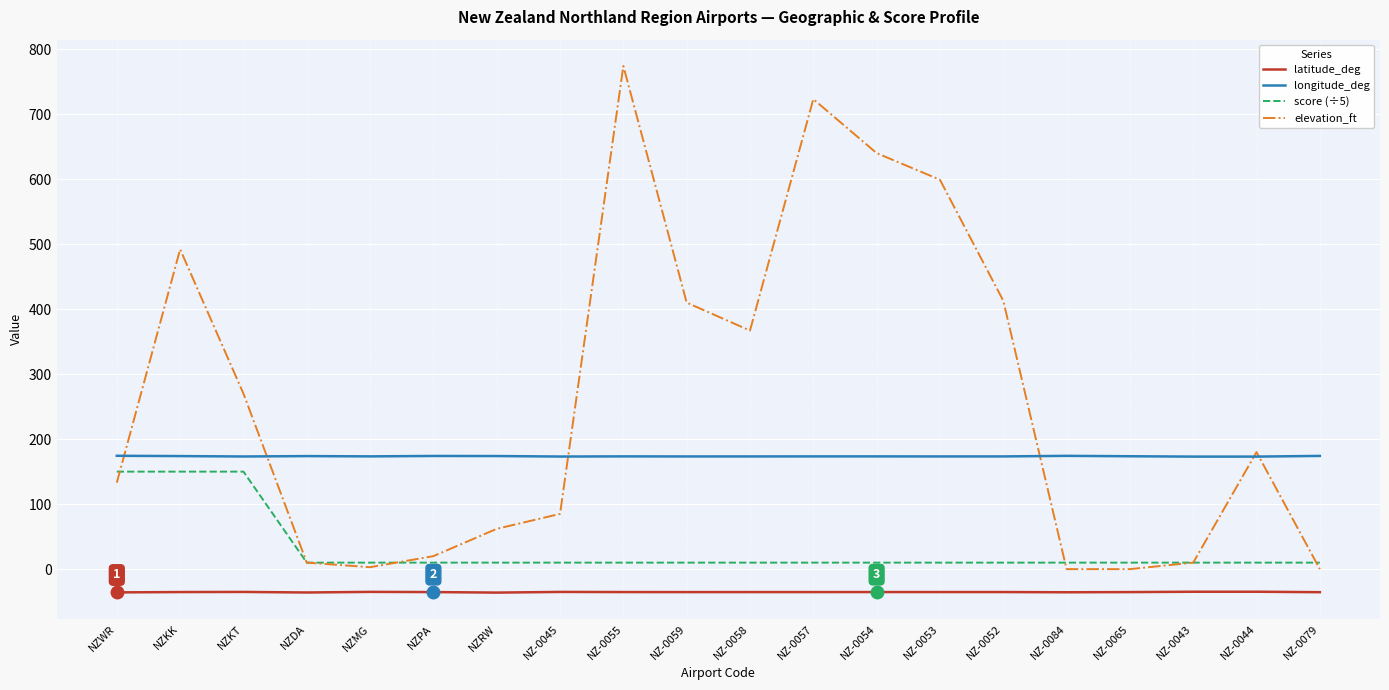

At which category is the sum across all series the highest?

NZ-0055